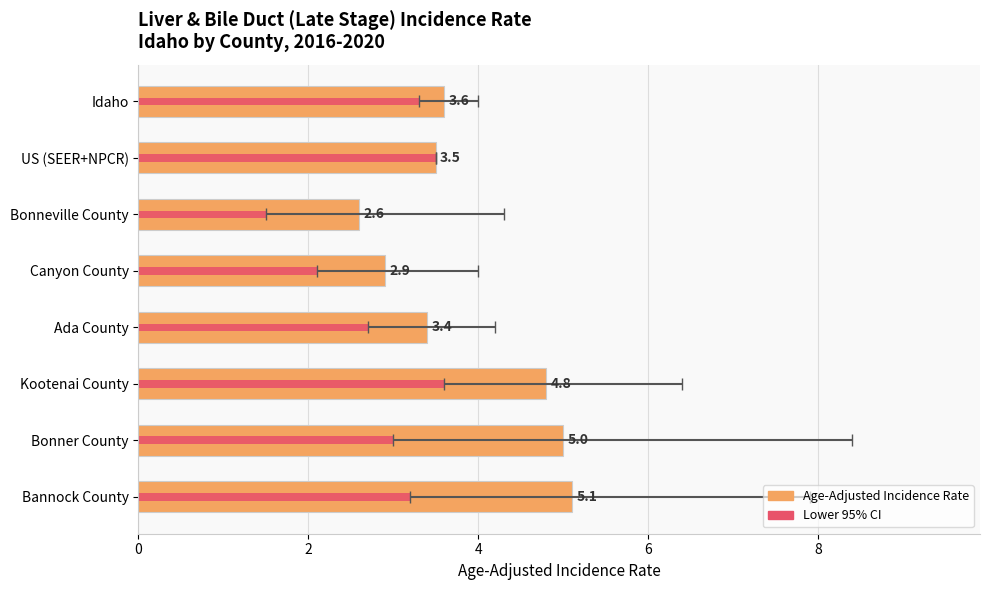

Which series has the largest range (max minus min)?

Age-Adjusted Incidence Rate